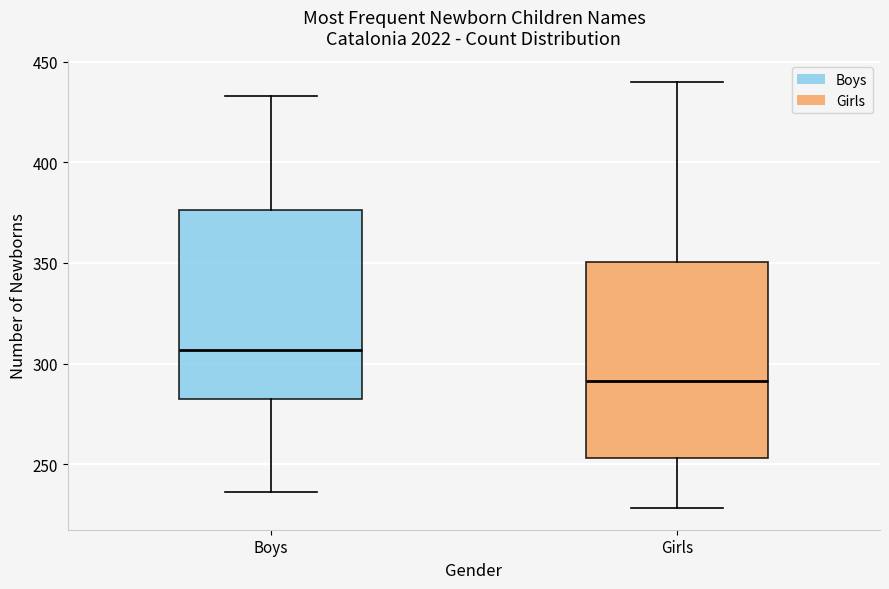

Reading left to right, transcribe this box plot: for each box, give where its median line is, the range the box spans, and where its two whiskers end, as read against the y-axis. The values are not printed on the chart, so give them approximately, as read against the axis.

Boys: median 305, box 285 to 375, whiskers 235 to 435
Girls: median 290, box 255 to 350, whiskers 230 to 440